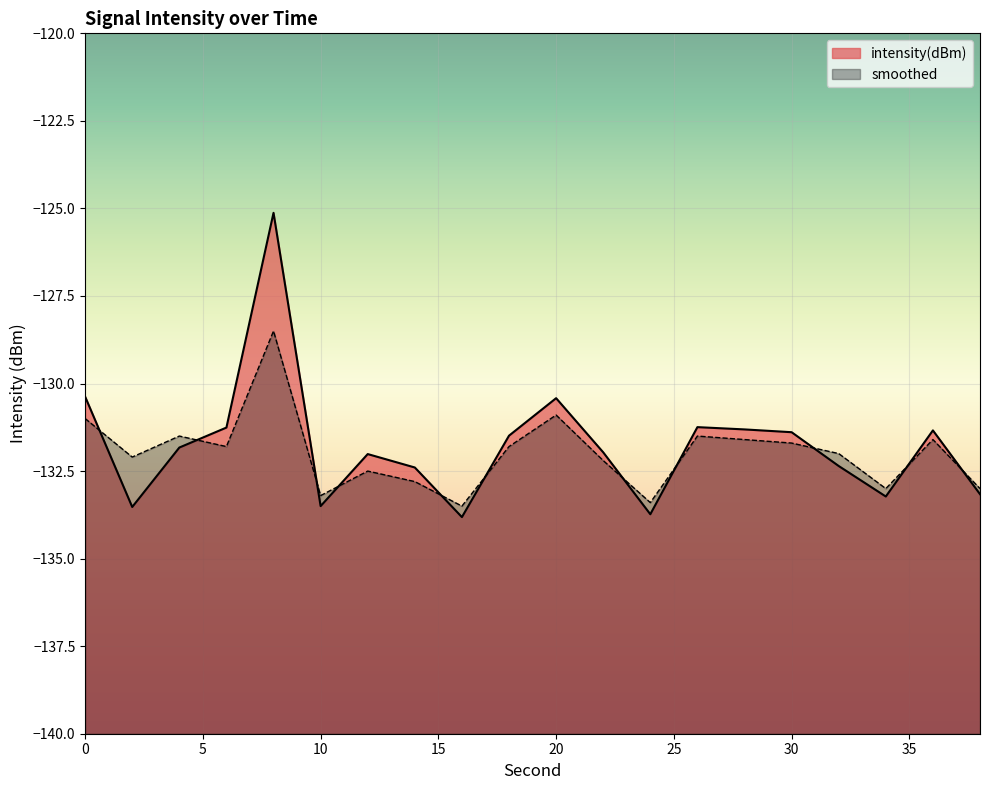

Rank the series by their maximum value, from lowest to highest.

smoothed, intensity(dBm)